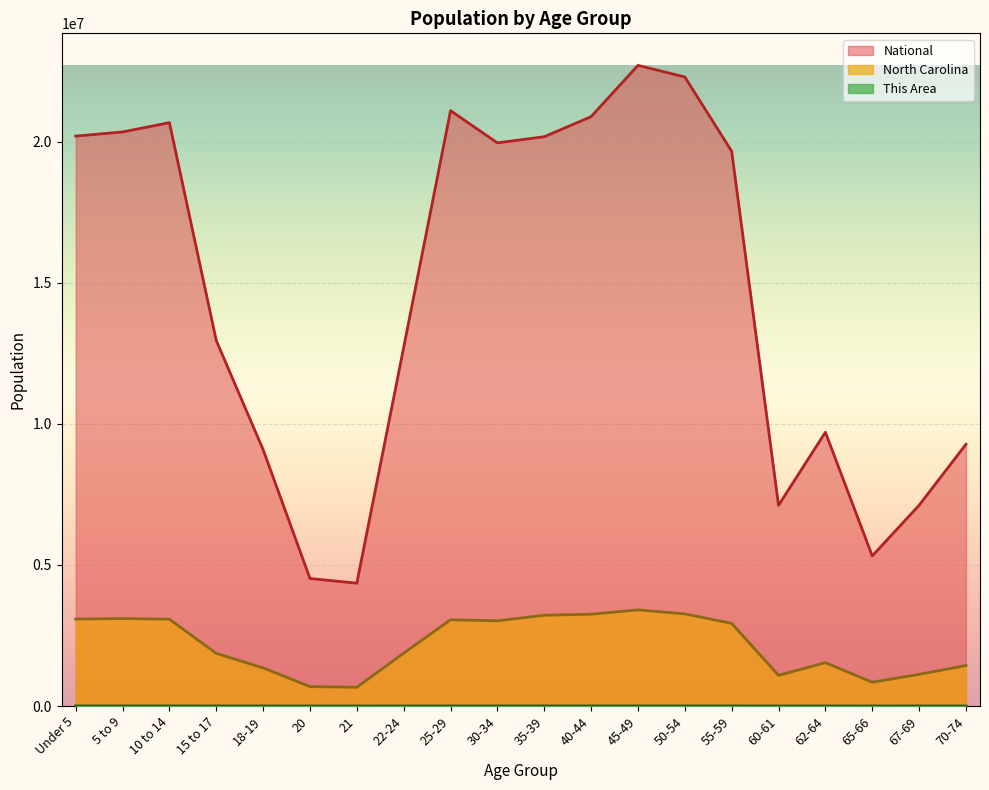

Rank the series by their average value, from highest to lowest.

National, North Carolina, This Area